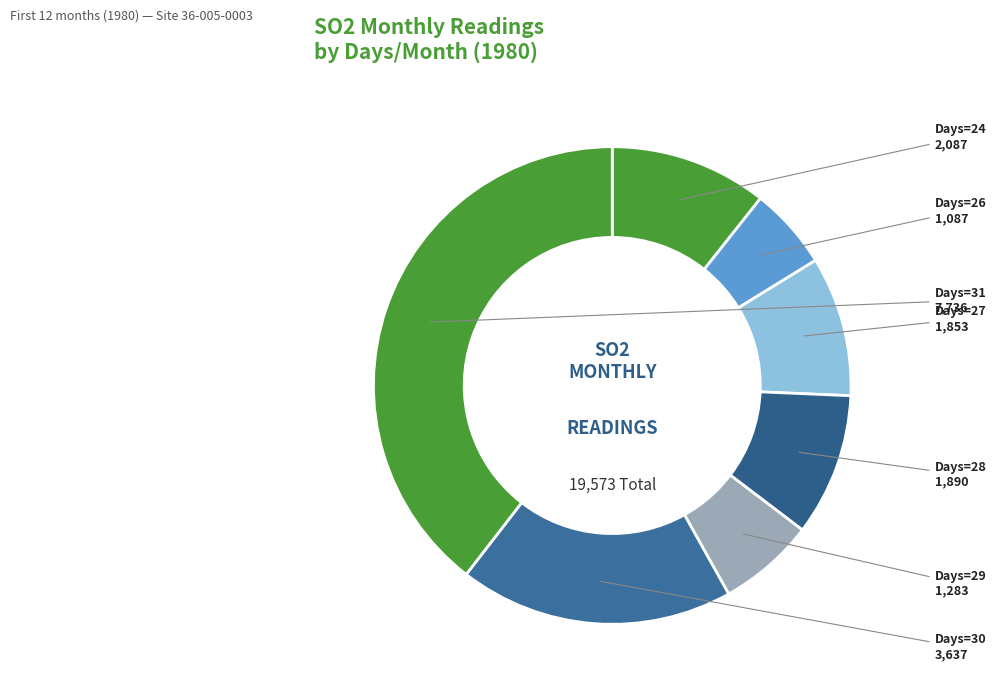

How many segments does this pie chart have?

7